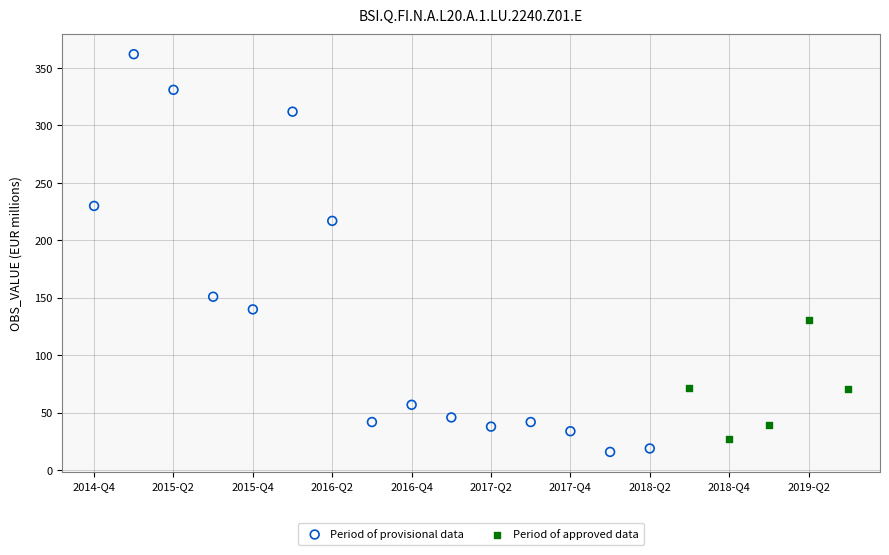

Which series contains the highest Y value?

Period of provisional data